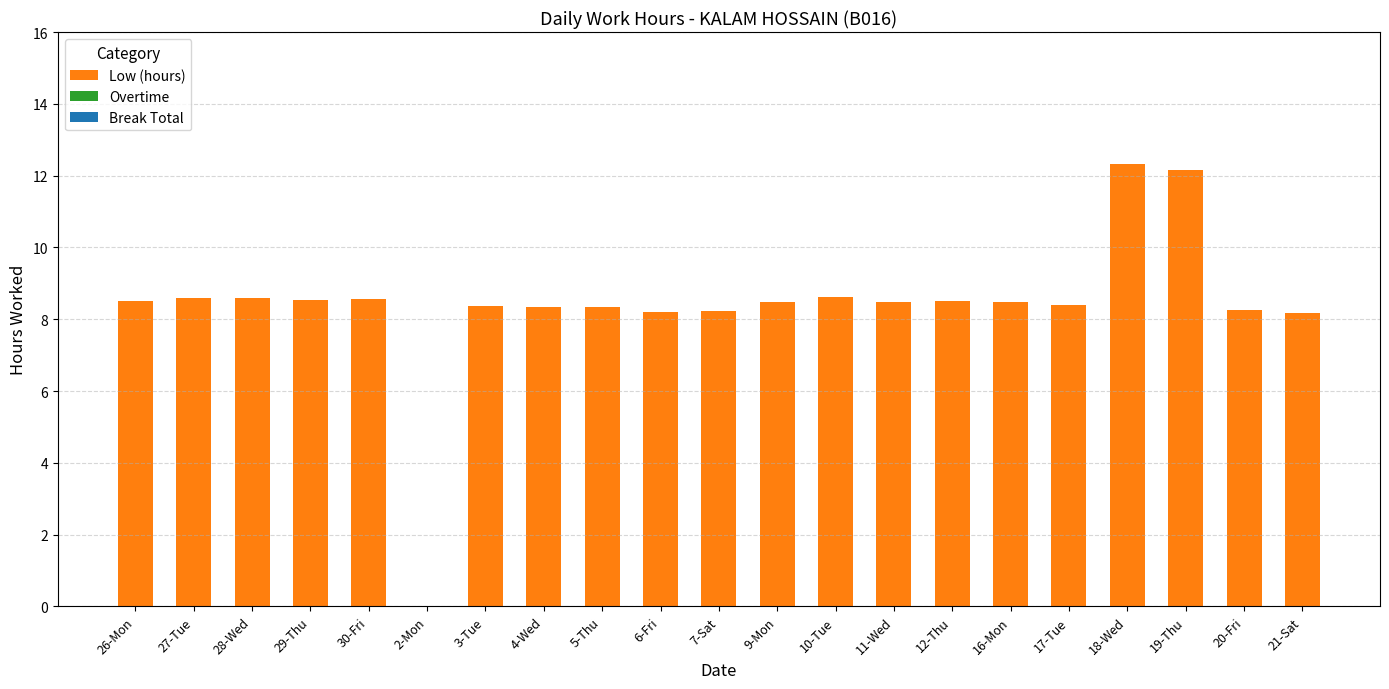

Count the number of data series in this chart.

1